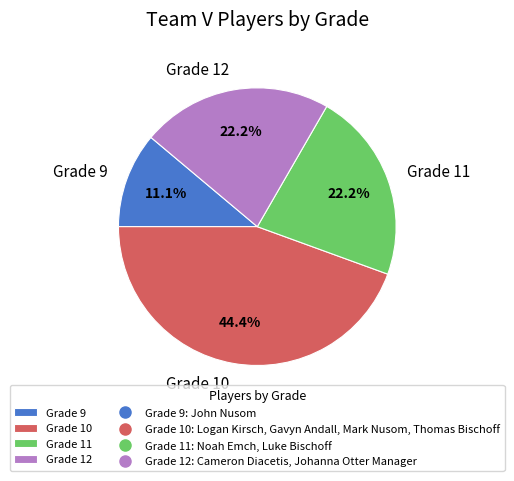

Does any single category account for the majority?

No